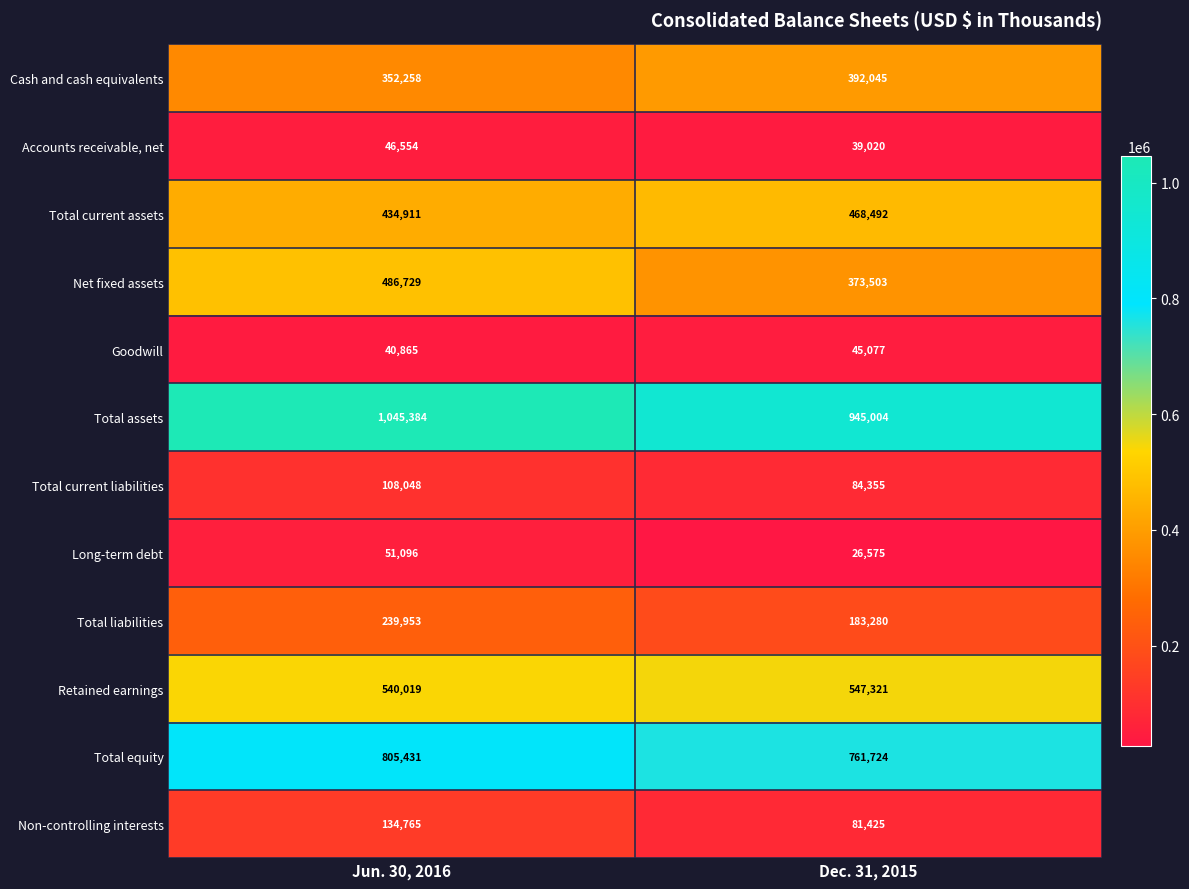

What is the approximate value of Goodwill at Dec. 31, 2015, to the nearest 10?

45080